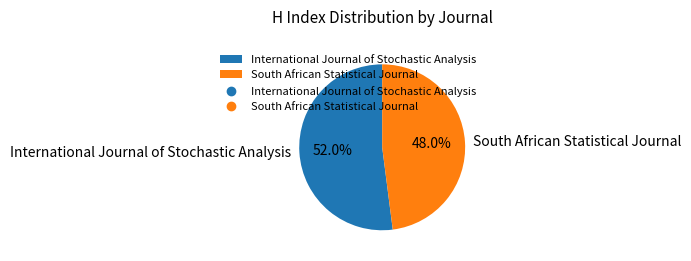

Rank the categories by value from highest to lowest.

International Journal of Stochastic Analysis, South African Statistical Journal